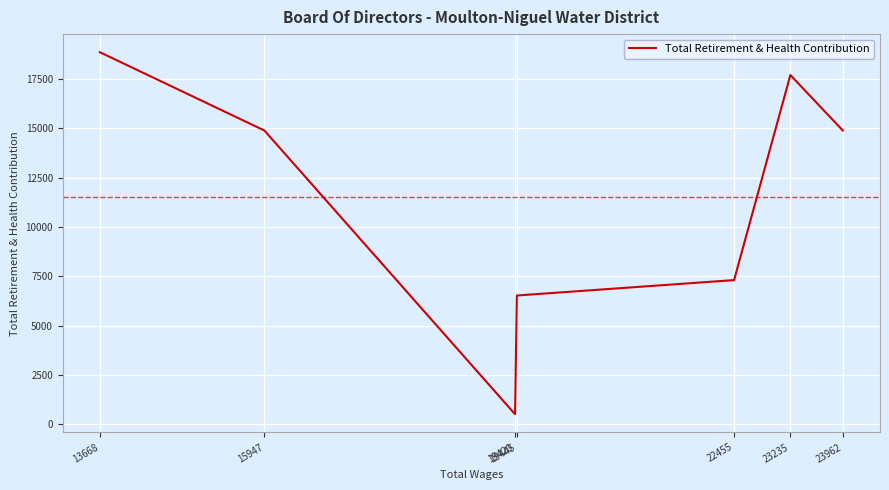

How many points are higher than both their immediate neighbors (excluding endpoints)?

1